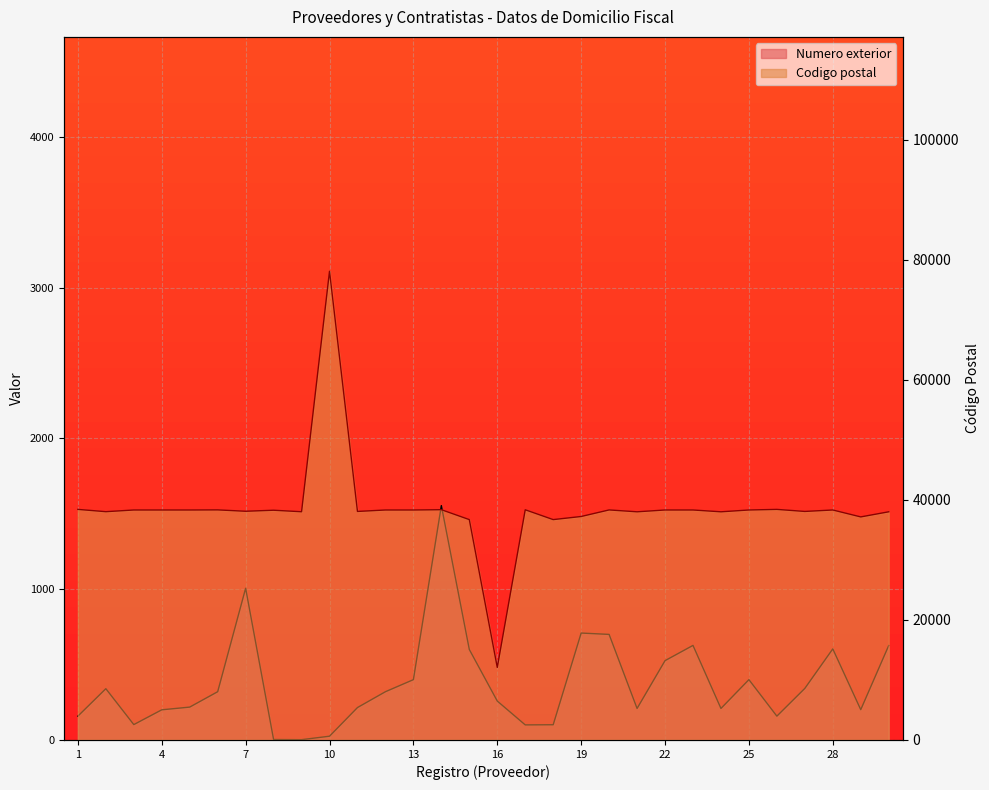

Between 9 and 1, which is larger?

1